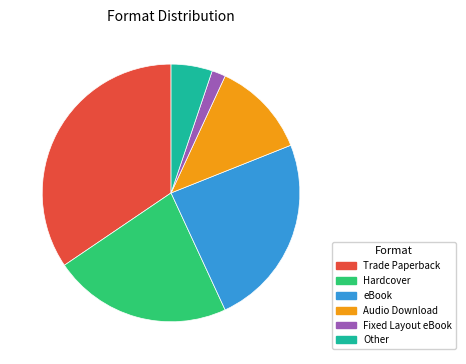

Is there a majority slice in this chart?

No